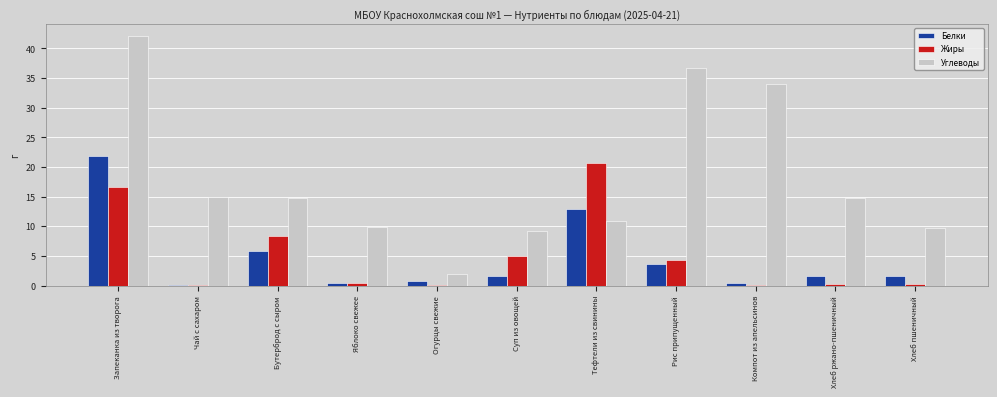

At which label does Белки first exceed 1?

Запеканка из творога